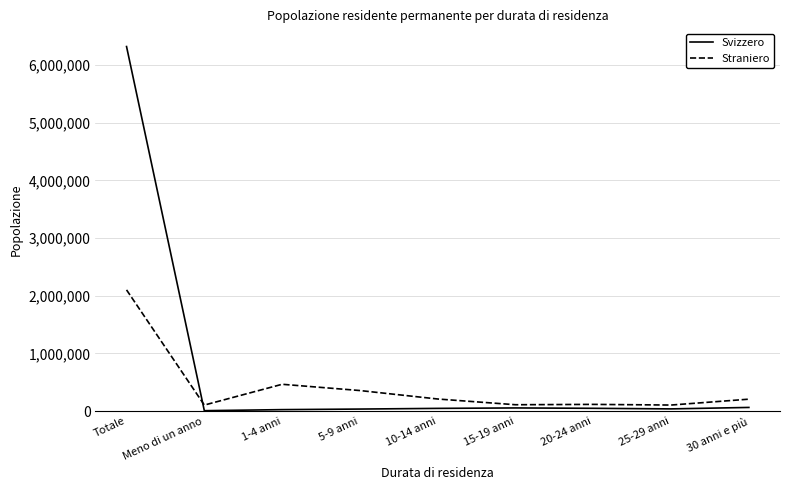

The value of Svizzero at 25-29 anni is 38683. True or false?

True